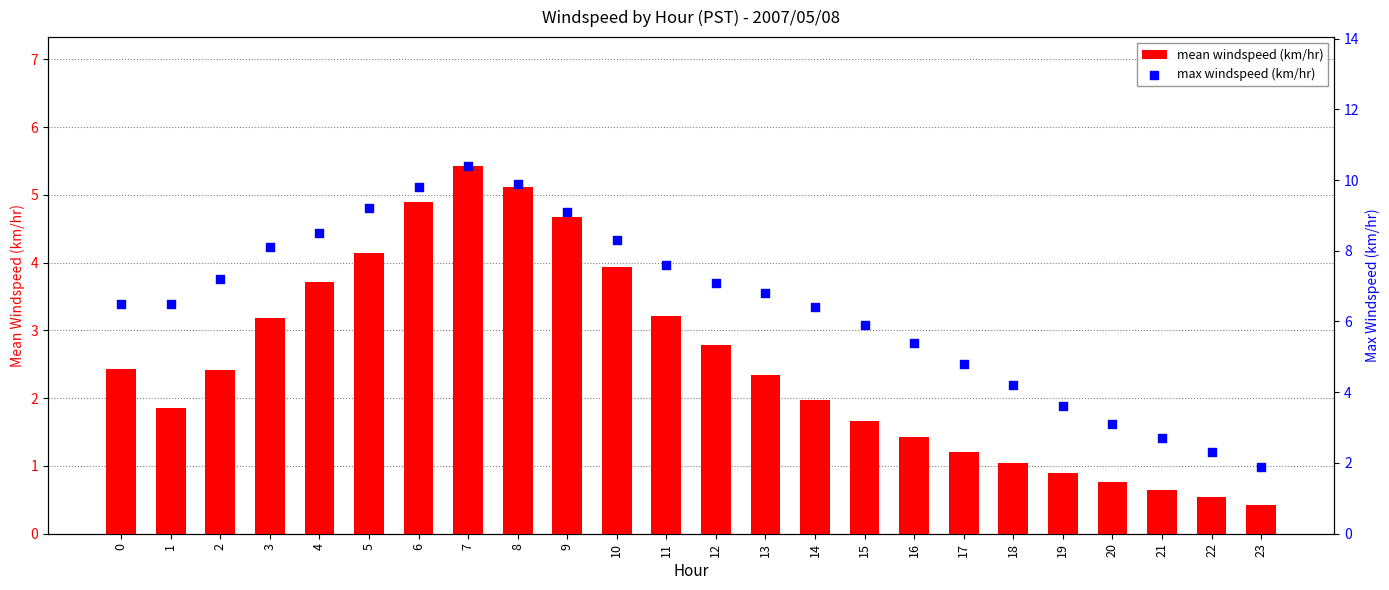

What are all the series names shown in the legend?

mean windspeed (km/hr), max windspeed (km/hr)